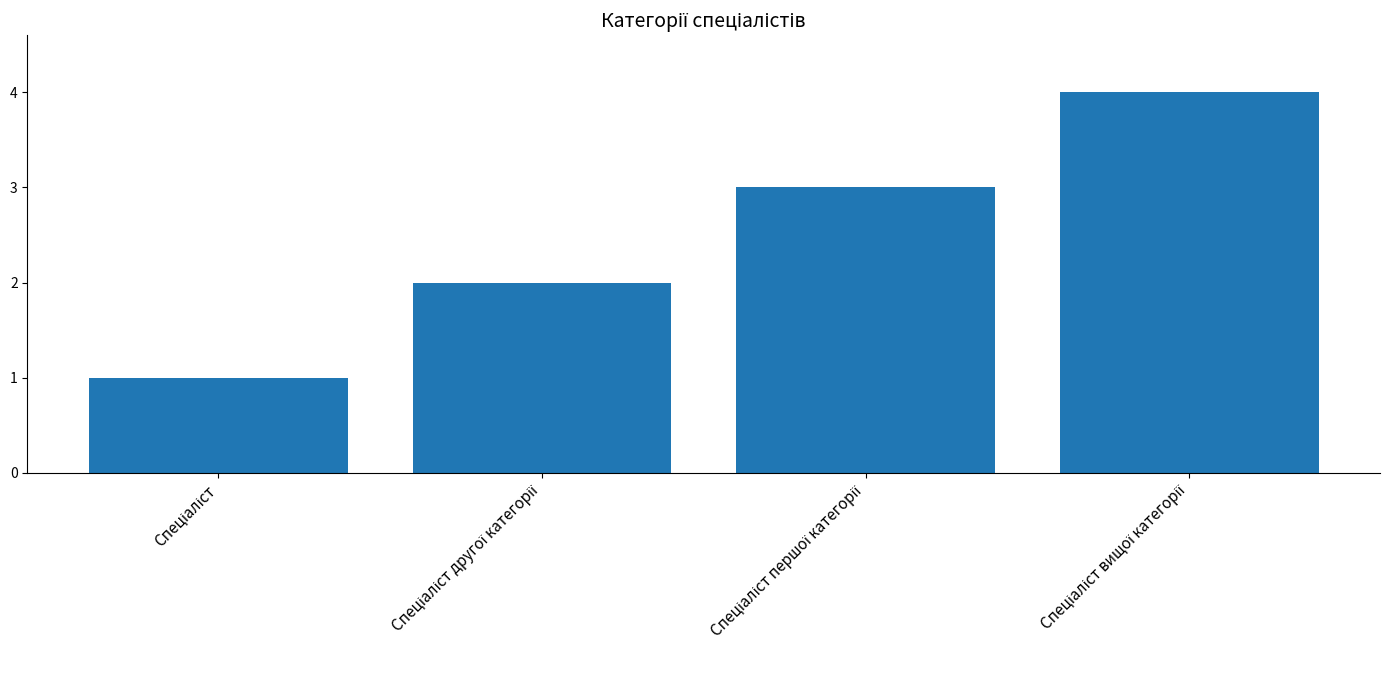

What is the difference between the maximum and minimum values?

3